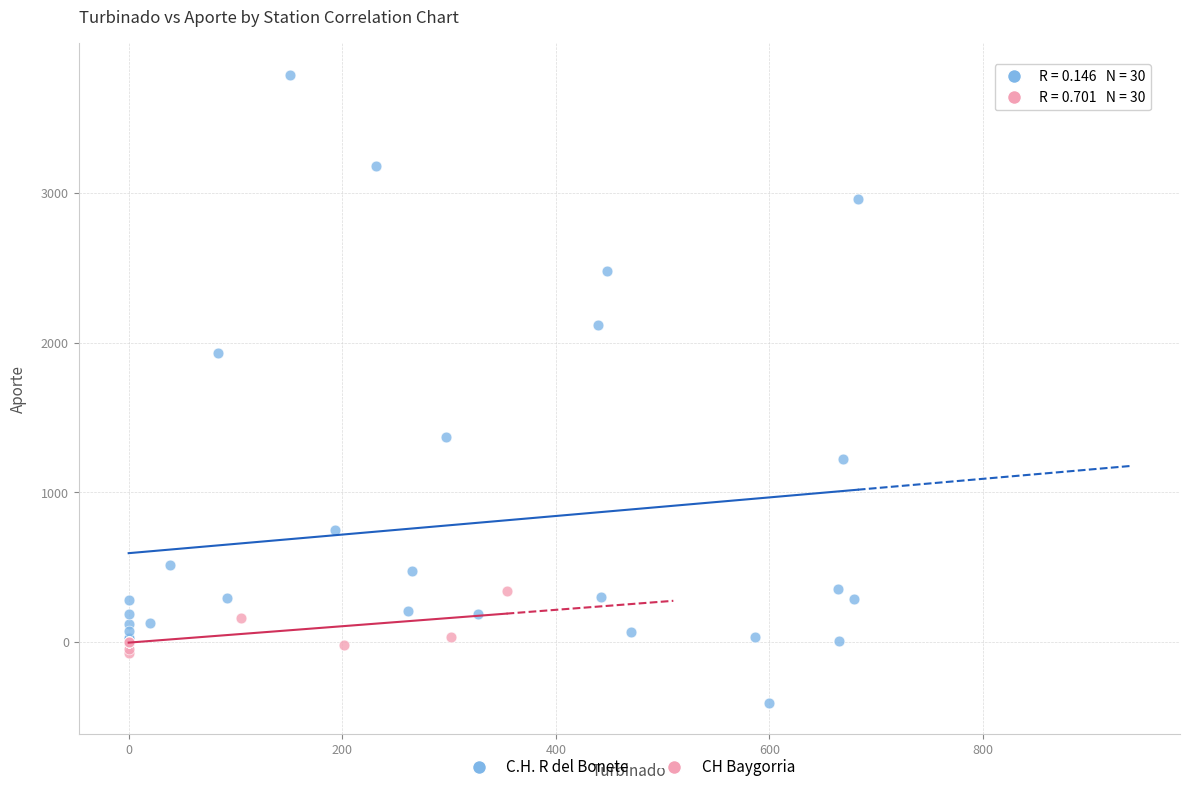

Which series reaches the maximum Y coordinate?

C.H. R del Bonete